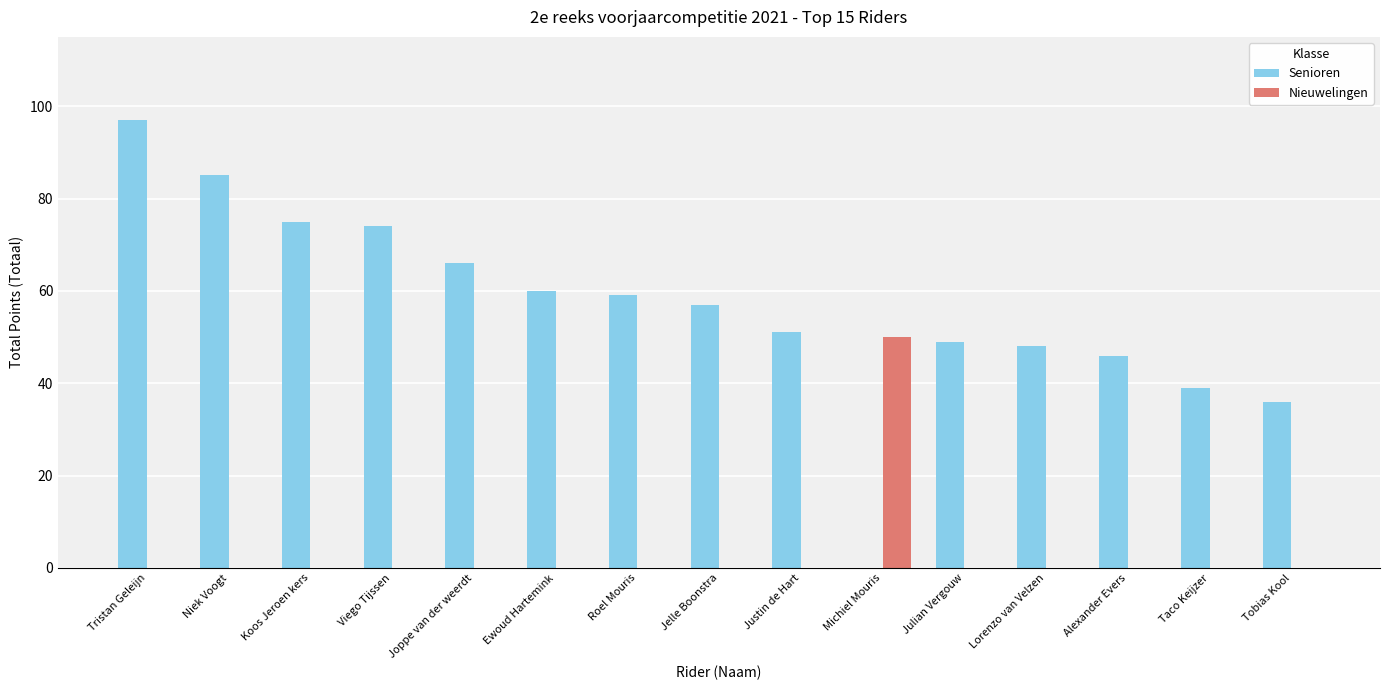

What is the greatest value displayed?

97